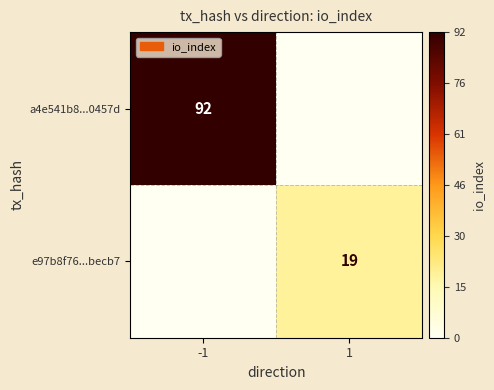

Is it true that a4e541b8...0457d equals 124 at -1?

False